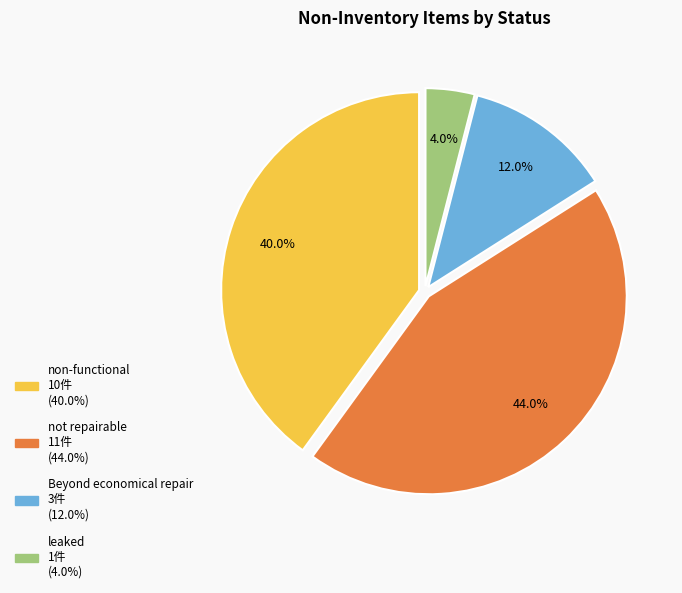

To the nearest percent, what is the difference between the leaked and non-functional slice percentages?

36%